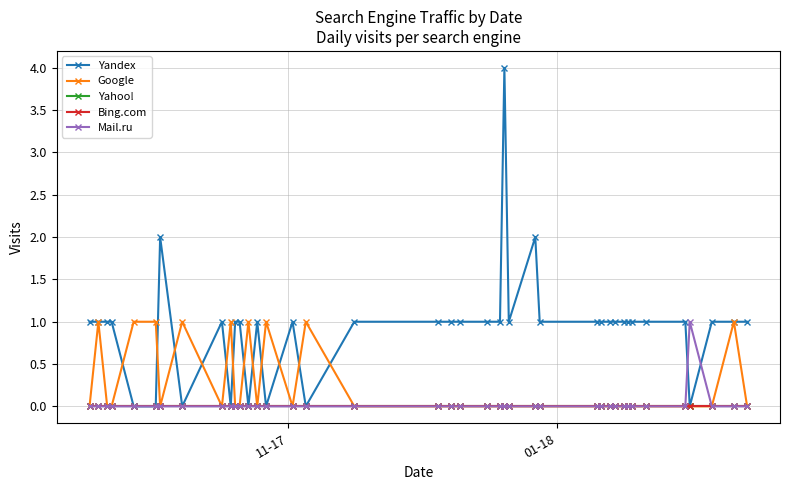

Does the chart have visible grid lines?

Yes